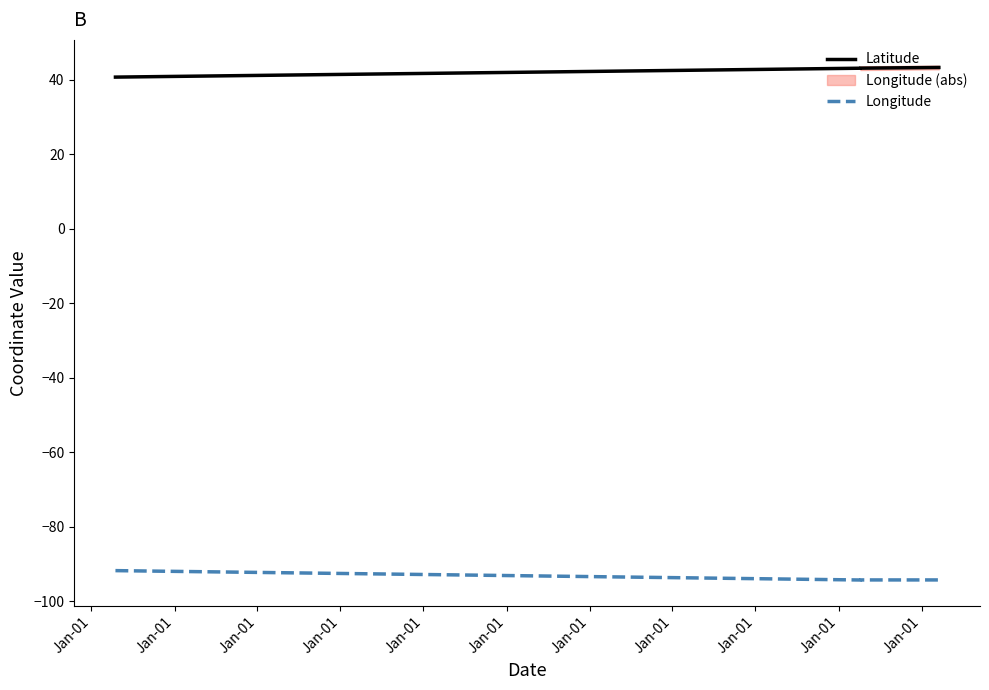

True or false: Longitude and Latitude intersect in this chart.

False